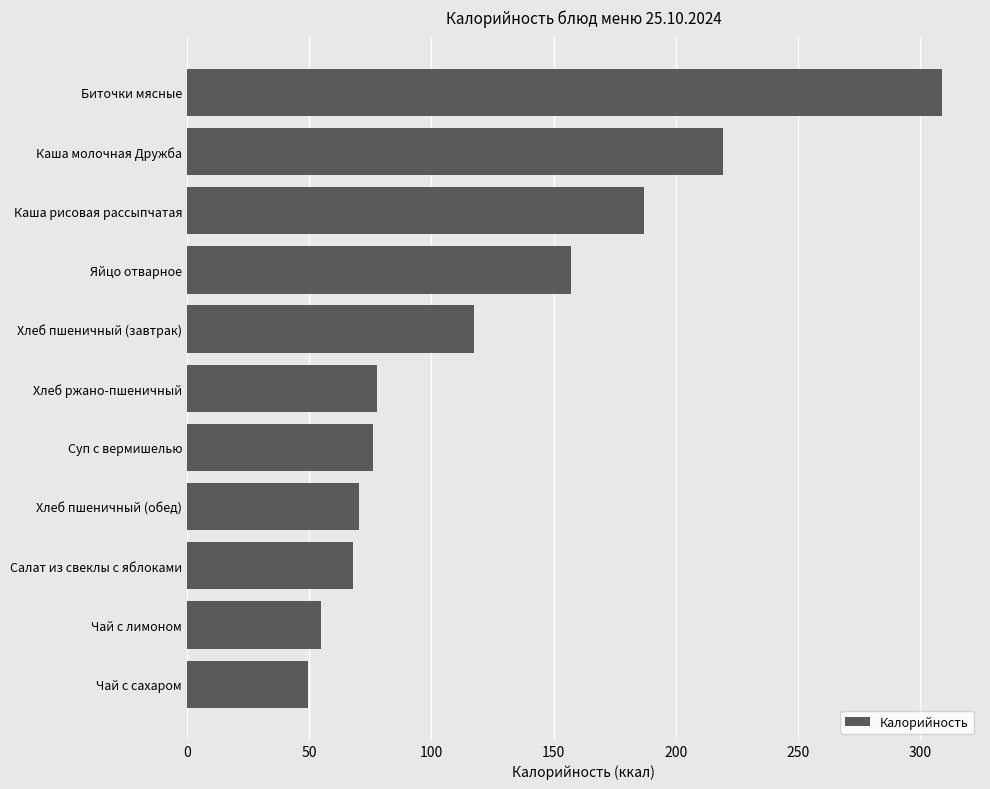

What is the label of the 2nd bar from the bottom?

Чай с лимоном